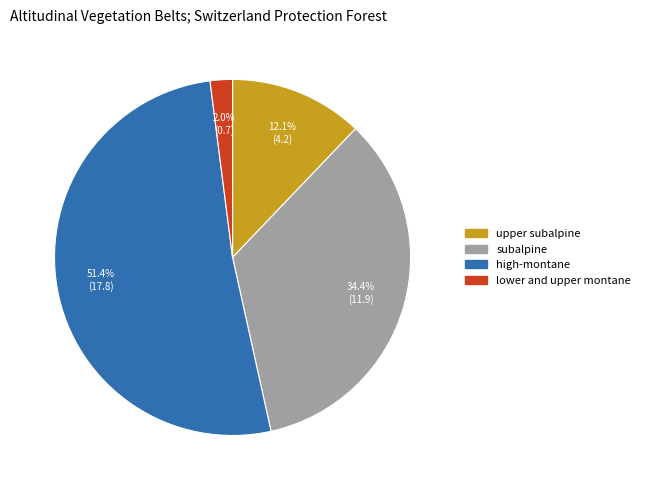

What percentage is the high-montane slice, to the nearest percent?

51%